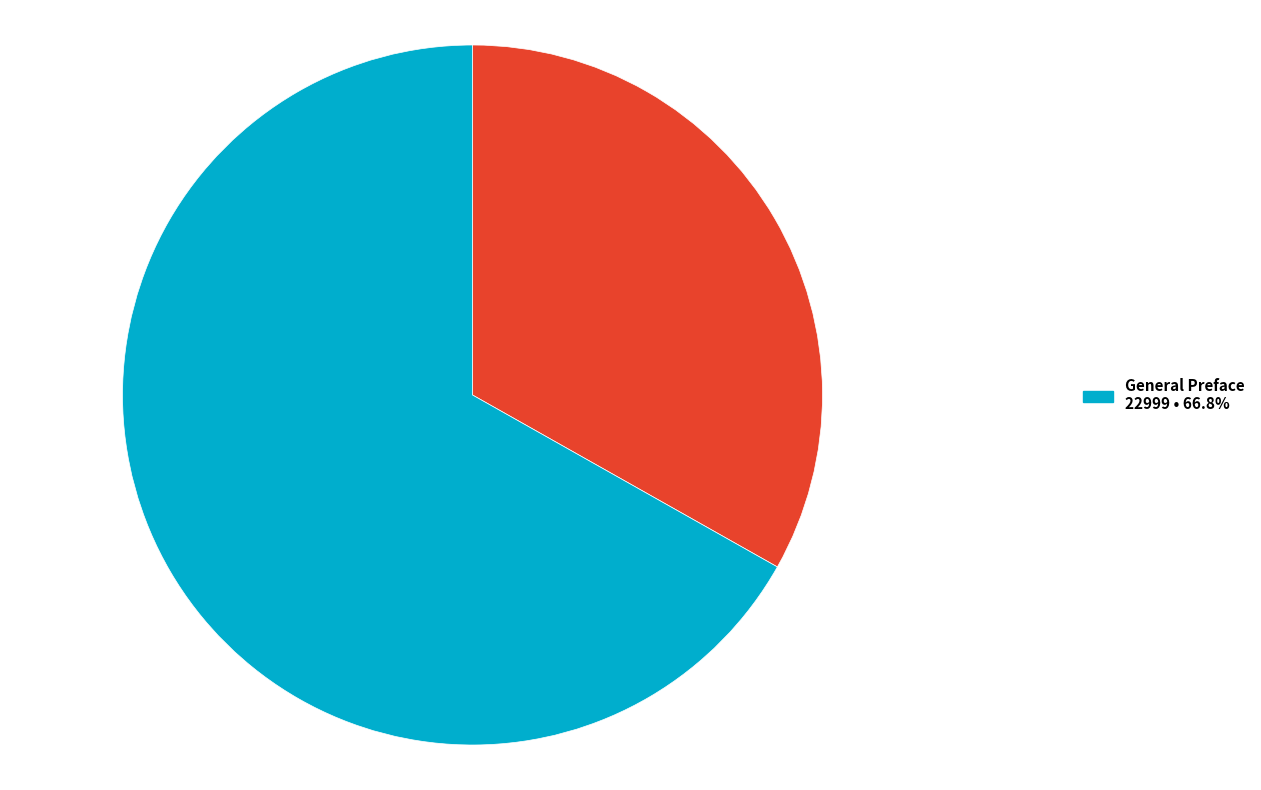

How many slices are in this pie chart?

2